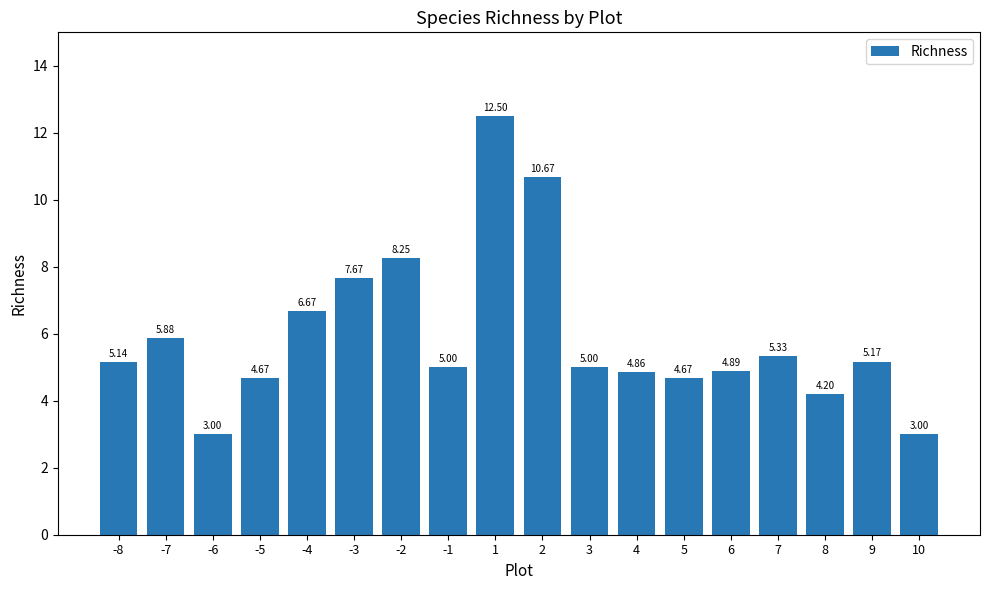

What is the difference between the values at 2 and 5?

6.0